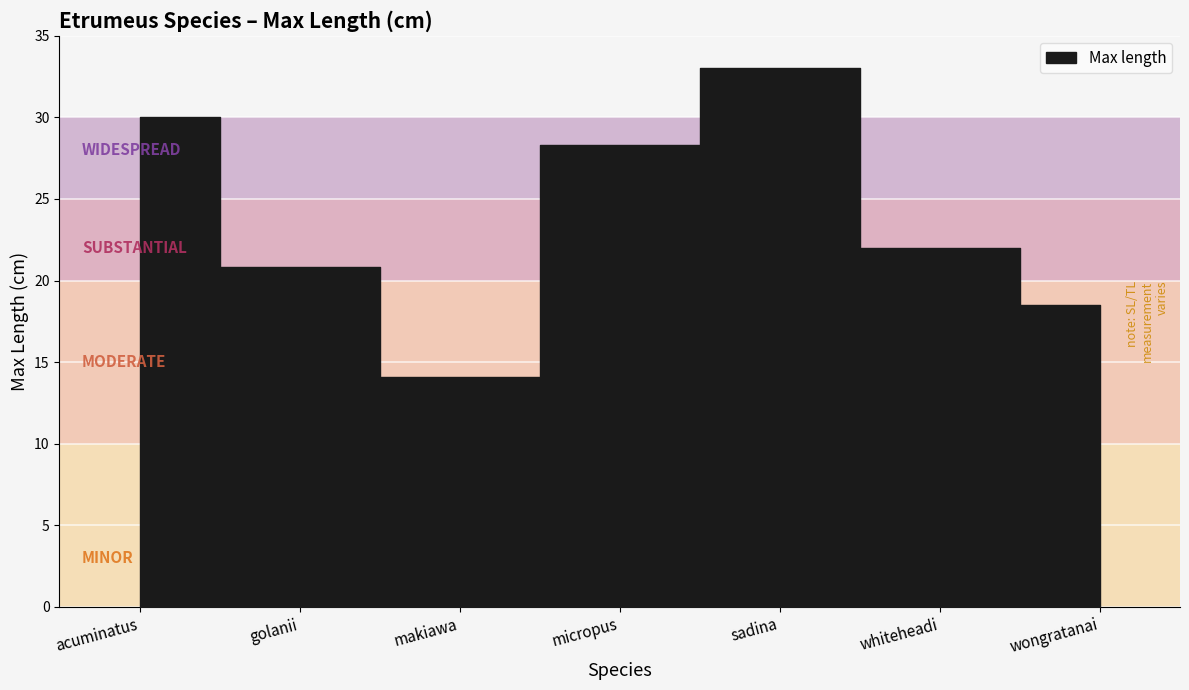

What is the label of the 2nd point from the left?

golanii